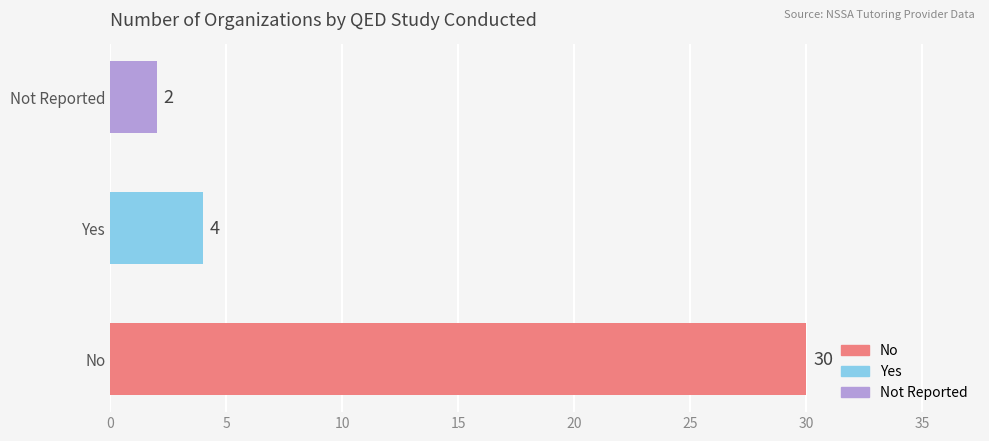

Reading bottom to top, transcribe all the data shown in this chart.

30	4	2